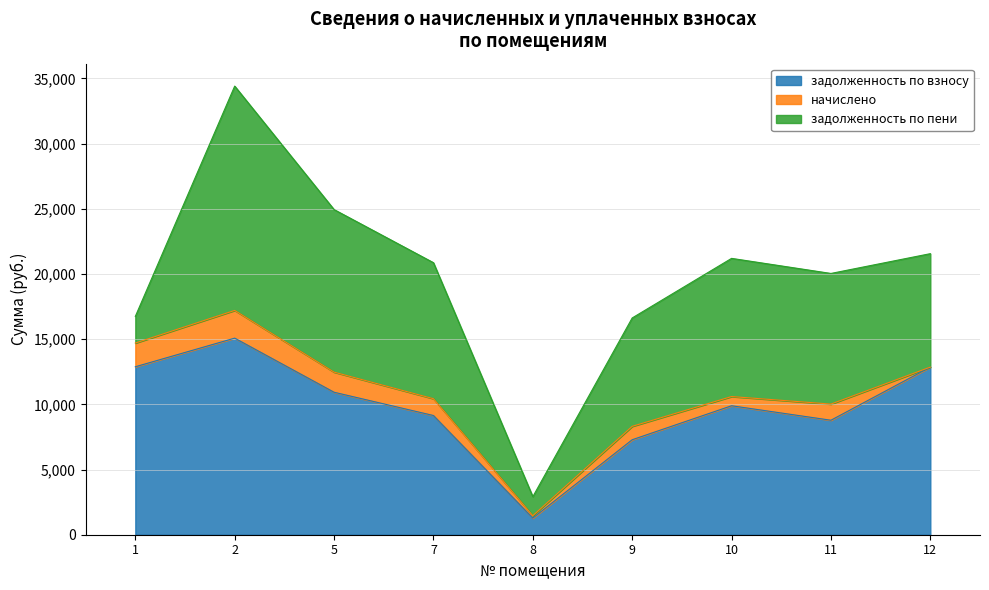

How many series are shown in this chart?

3